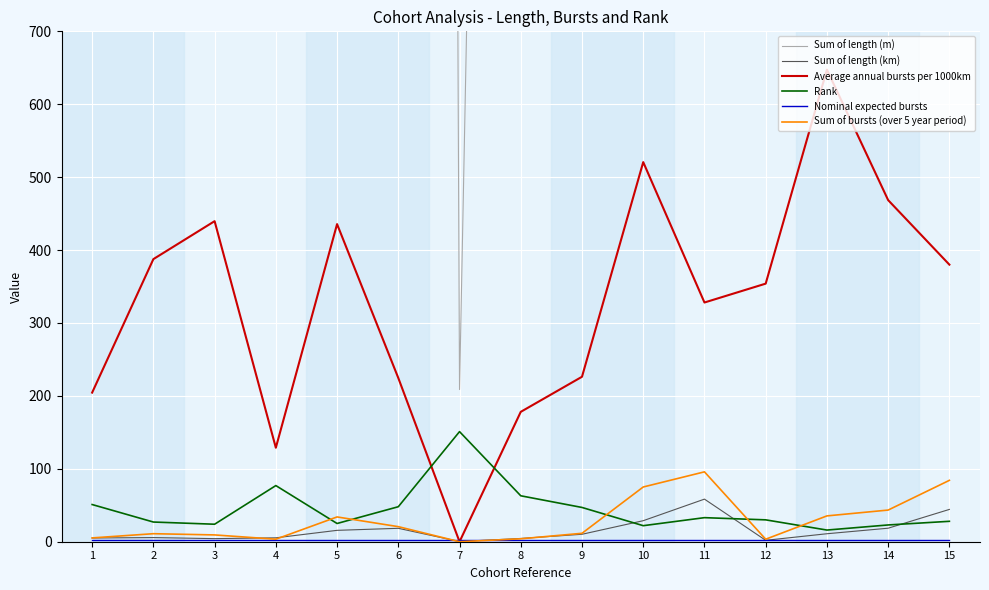

Reading left to right, extract all data points from this chart.

Sum of length (m): 1=5106.0	2=5676.1	3=4243.5	4=5341.8	5=15603.6	6=18403.2	7=208.7	8=4491.0	9=10209.1	10=28835.8	11=58418.9	12=1945.4	13=10942.2	14=18536.2	15=44306.5
Sum of length (km): 1=5.1	2=5.7	3=4.2	4=5.3	5=15.6	6=18.4	7=0.2	8=4.5	9=10.2	10=28.8	11=58.4	12=1.9	13=10.9	14=18.5	15=44.3
Average annual bursts per 1000km: 1=204.5	2=387.6	3=439.6	4=128.9	5=435.6	6=224.6	7=0.0	8=178.1	9=226.2	10=520.6	11=328.1	12=354.0	13=647.4	14=468.5	15=380.0
Rank: 1=51.0	2=27.0	3=24.0	4=77.0	5=25.0	6=48.0	7=151.0	8=63.0	9=47.0	10=22.0	11=33.0	12=30.0	13=16.0	14=23.0	15=28.0
Nominal expected bursts: 1=2.5	2=2.5	3=2.5	4=2.5	5=2.5	6=2.5	7=2.5	8=2.5	9=2.5	10=2.5	11=2.5	12=2.5	13=2.5	14=2.5	15=2.5
Sum of bursts (over 5 year period): 1=5.2	2=11.0	3=9.3	4=3.4	5=34.0	6=20.7	7=0.0	8=4.0	9=11.5	10=75.1	11=95.8	12=3.4	13=35.4	14=43.4	15=84.2